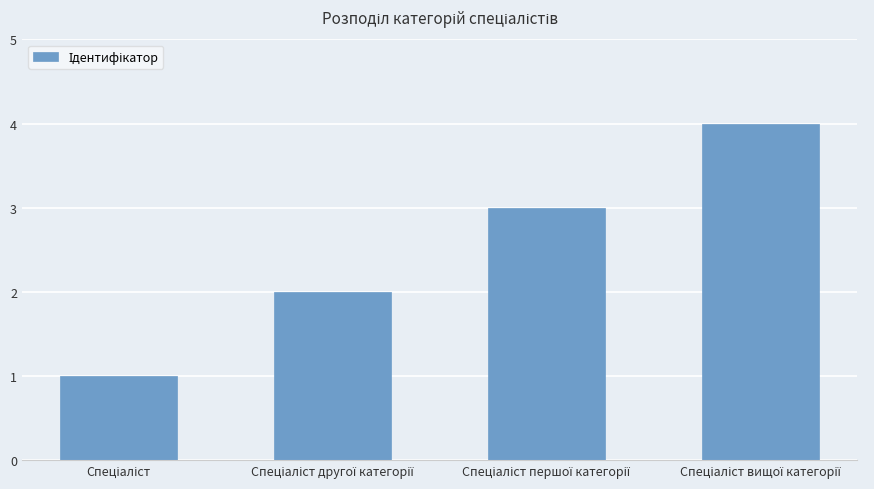

What is the maximum value shown in the chart?

4